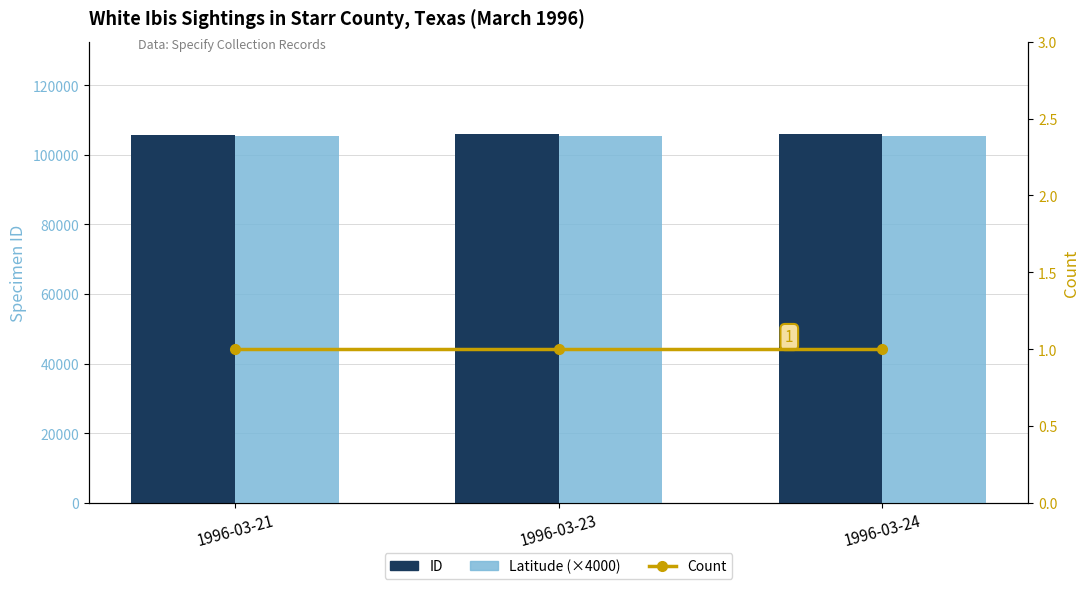

At which category is the sum across all series the highest?

1996-03-24